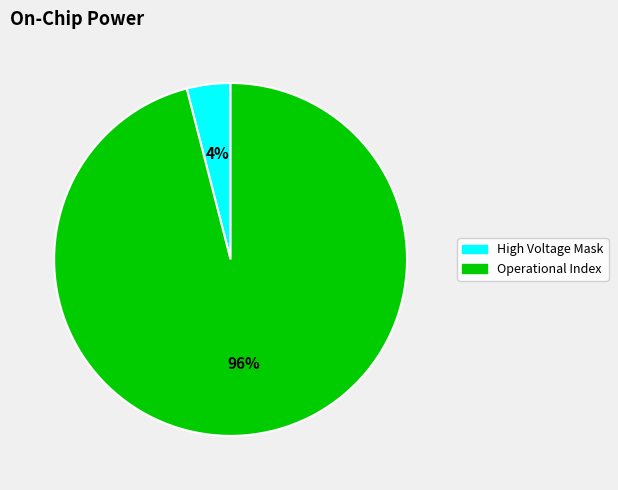

Is there any slice that represents more than half of the pie?

Yes